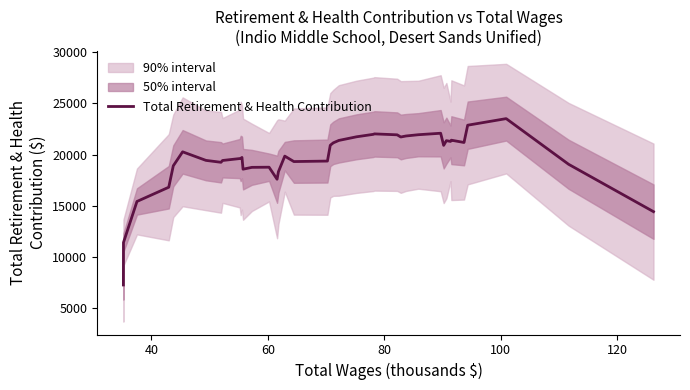

Does the chart have visible grid lines?

No